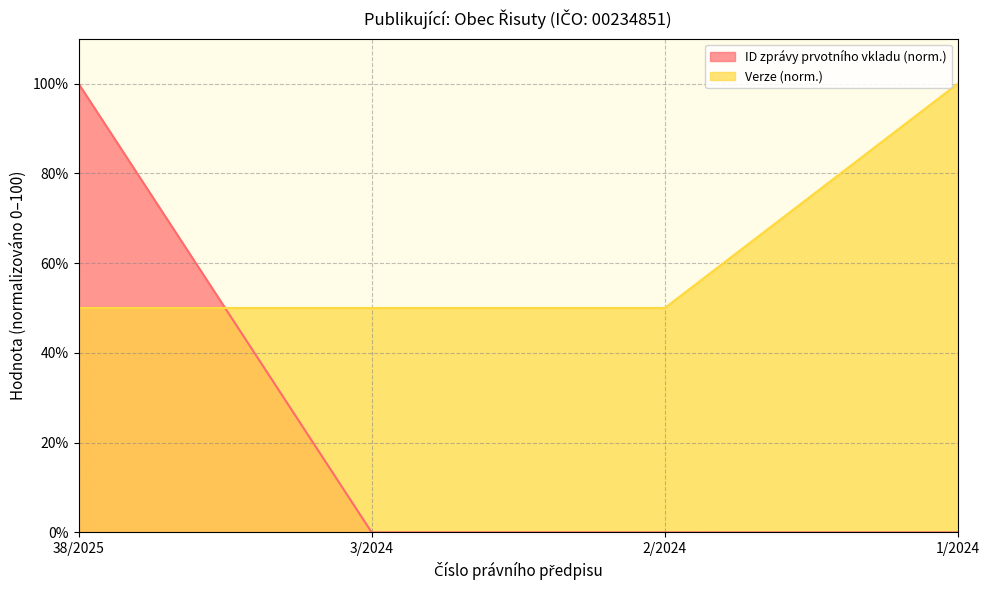

What is the average value of the Verze series?

62.5